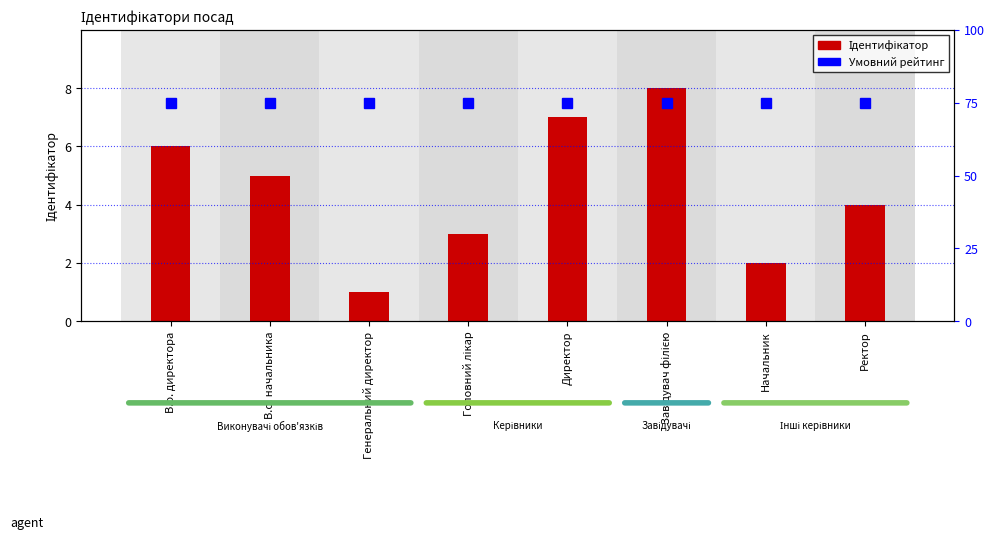

Which category has the lowest value across all series?

Генеральний директор